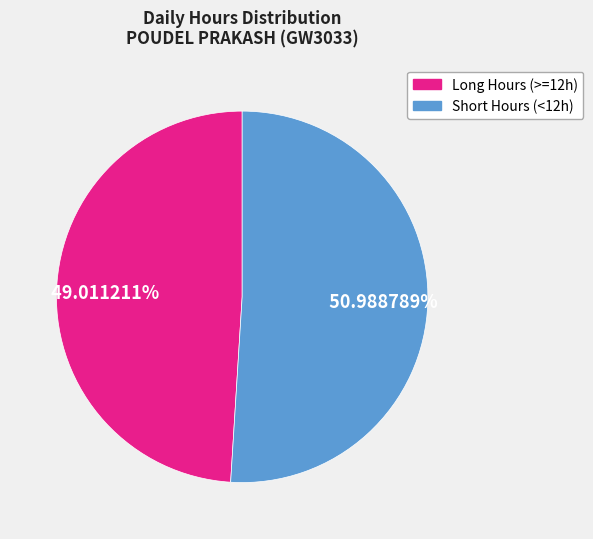

Is there any slice that represents more than half of the pie?

Yes